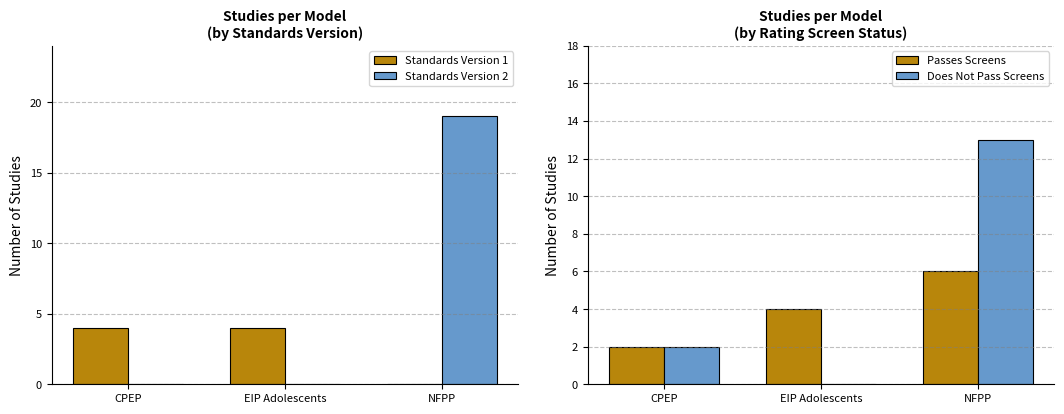

Which series has the largest total across all categories?

Standards Version 2